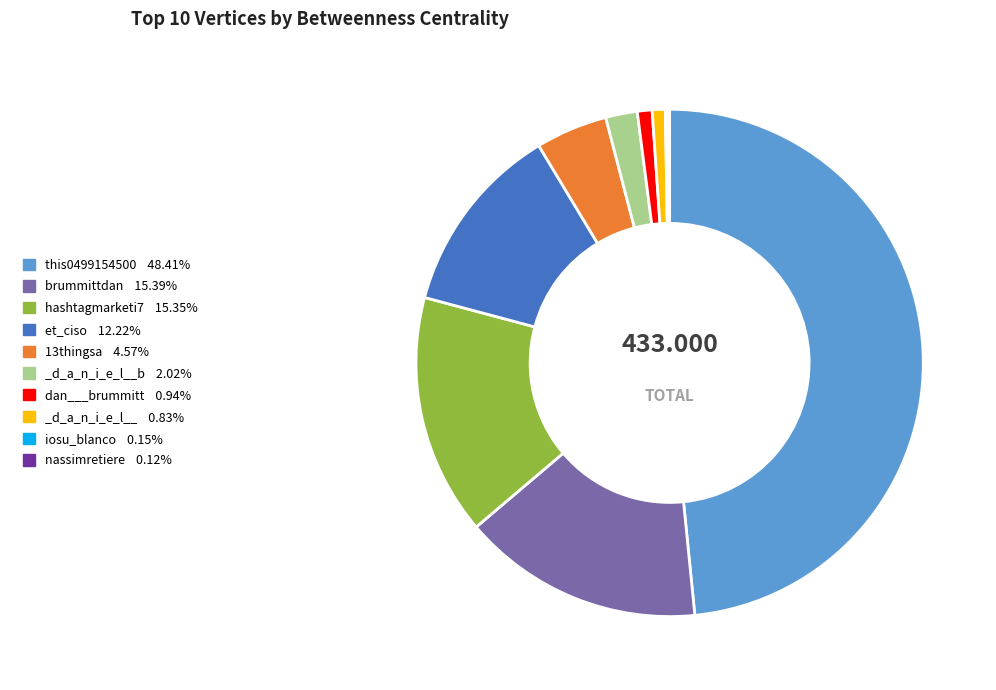

Is there a majority slice in this chart?

No